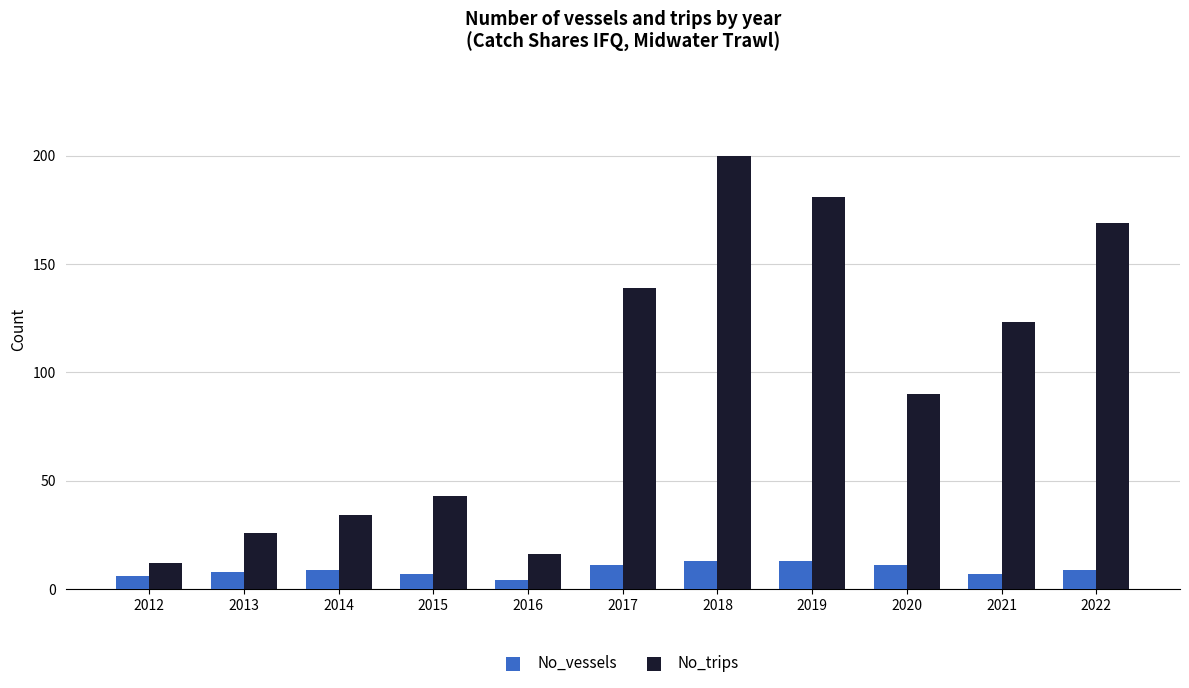

What is the minimum value shown in the chart?

4